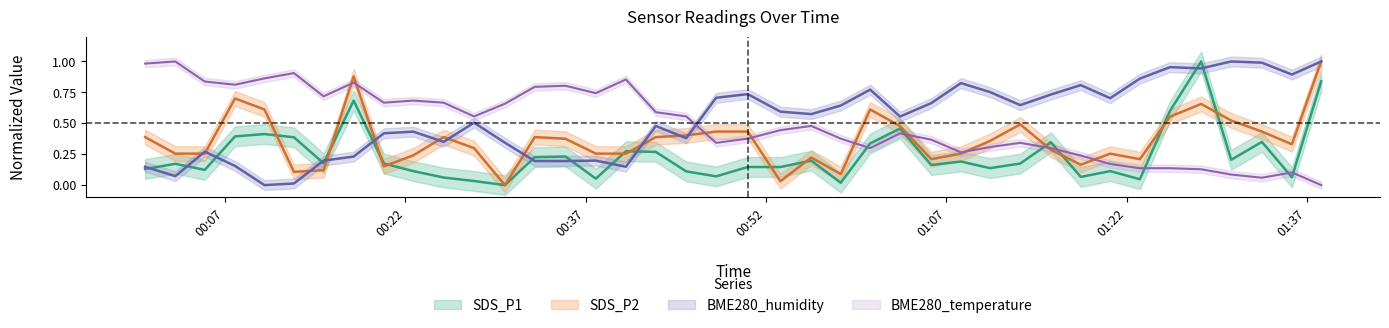

True or false: BME280_humidity has more than 2 points higher than both neighbors.

True